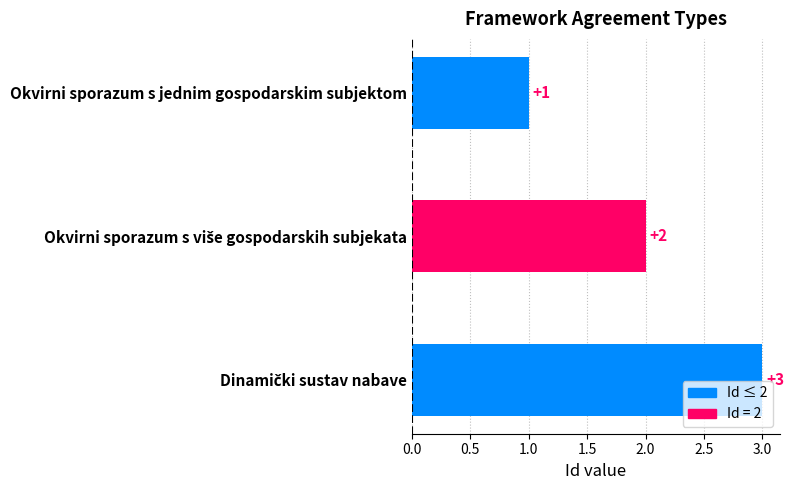

How many values are between 1 and 3?

3